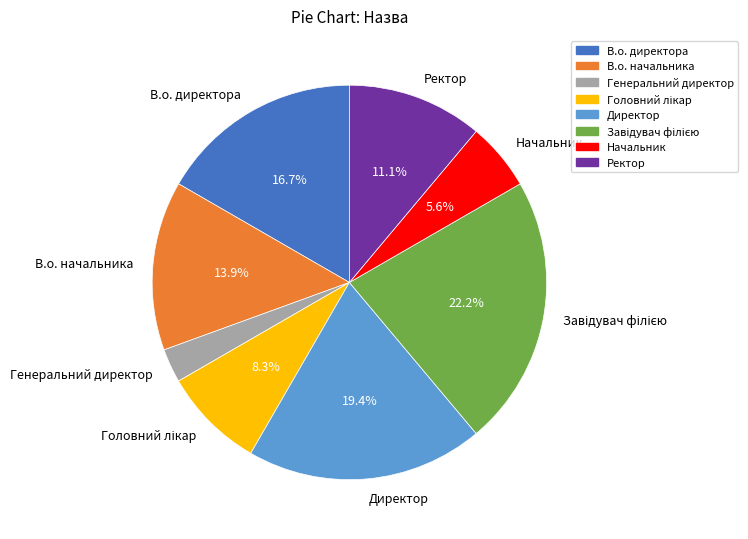

Is the sum of Начальник and В.о. директора greater than half?

No